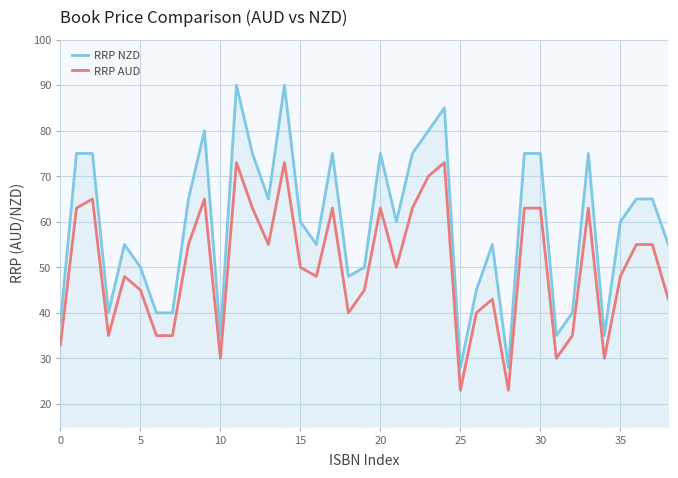

Which series has the largest total across all categories?

RRP NZD